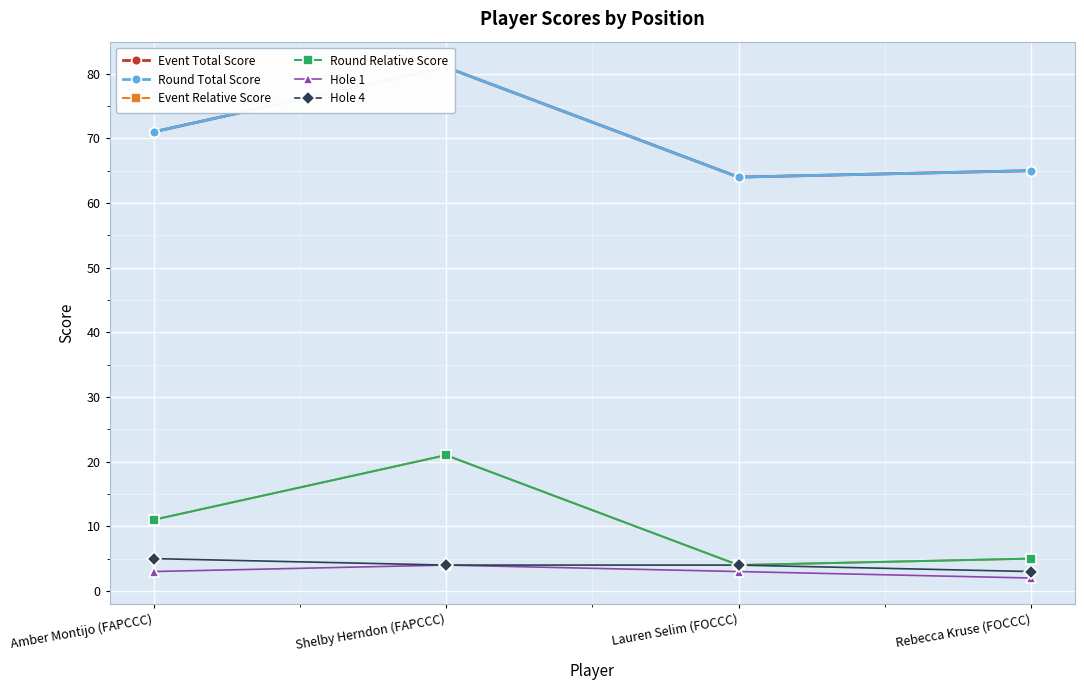

Reading right to left, transcribe all the data shown in this chart.

Event Total Score: 65	64	81	71
Round Total Score: 65	64	81	71
Event Relative Score: 5	4	21	11
Round Relative Score: 5	4	21	11
Hole 1: 2	3	4	3
Hole 4: 3	4	4	5